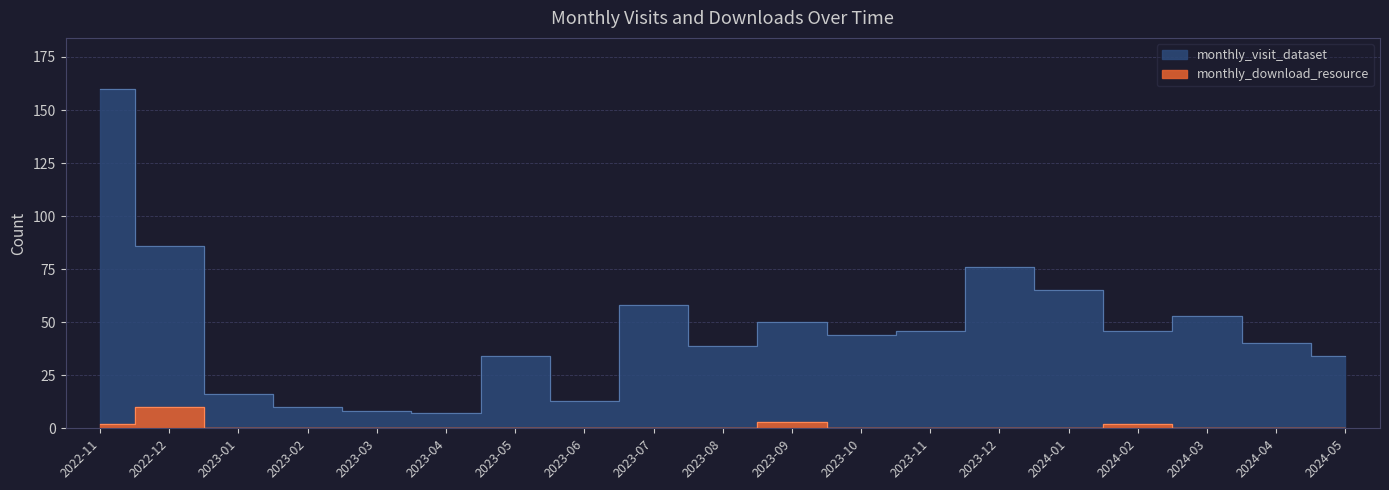

Rank the categories by monthly_visit_dataset value from highest to lowest.

2022-11, 2022-12, 2023-12, 2024-01, 2023-07, 2024-03, 2023-09, 2023-11, 2024-02, 2023-10, 2024-04, 2023-08, 2023-05, 2024-05, 2023-01, 2023-06, 2023-02, 2023-03, 2023-04